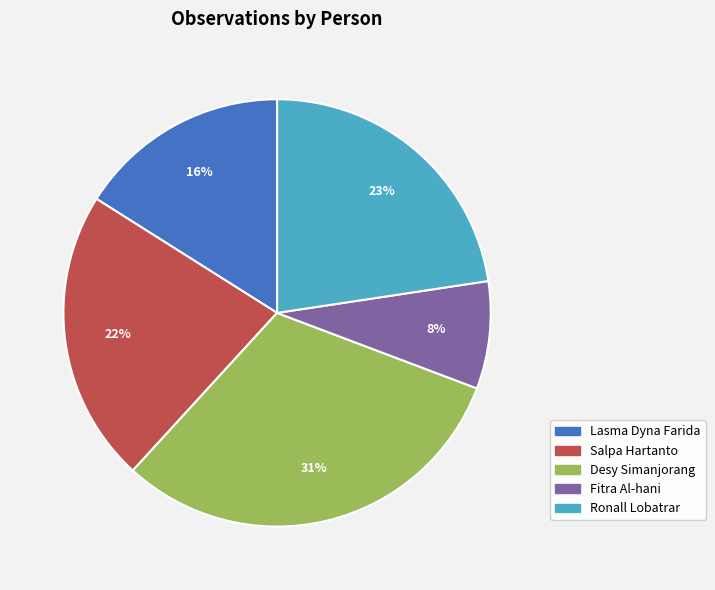

Combined, do Fitra Al-hani and Desy Simanjorang account for over 50%?

No